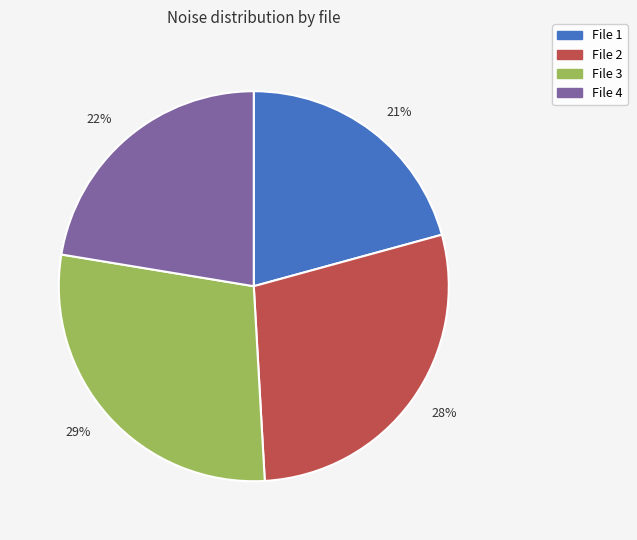

Which slice is the smallest?

21%